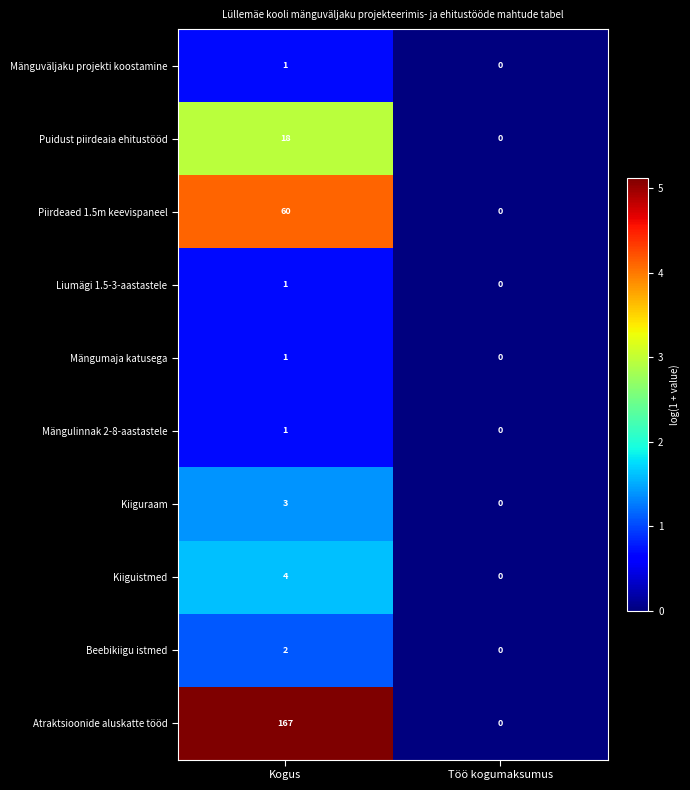

Where is Liumägi 1.5-3-aastastele nearest to the value 0?

Töö kogumaksumus